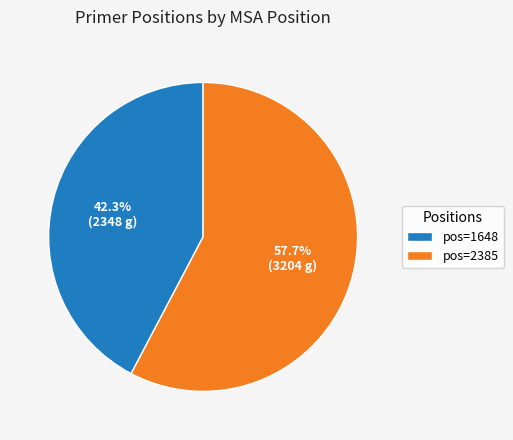

Rank the categories by value from highest to lowest.

pos=2385, pos=1648